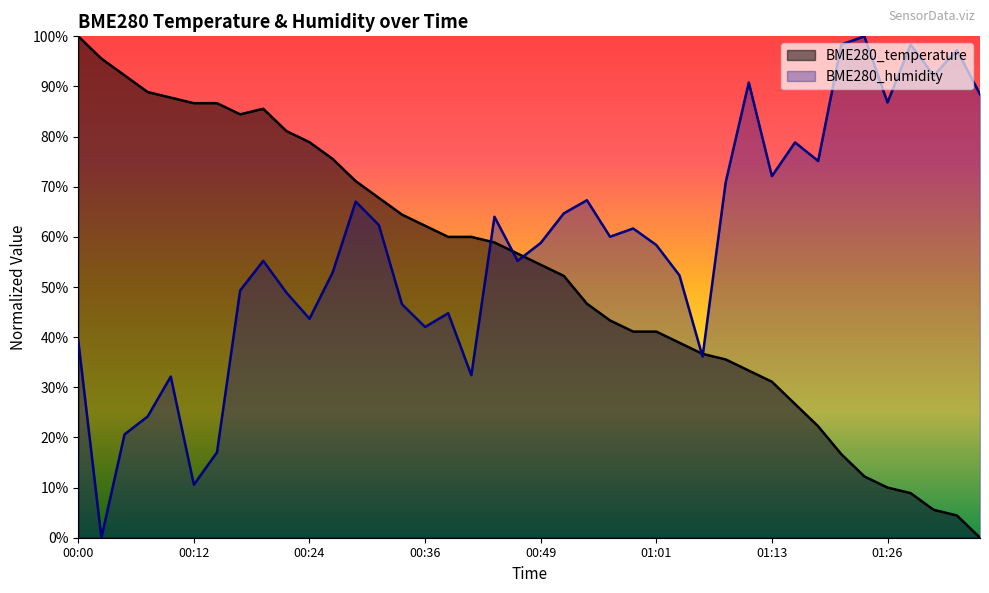

Which category has the lowest value in the BME280_humidity series?

00:02